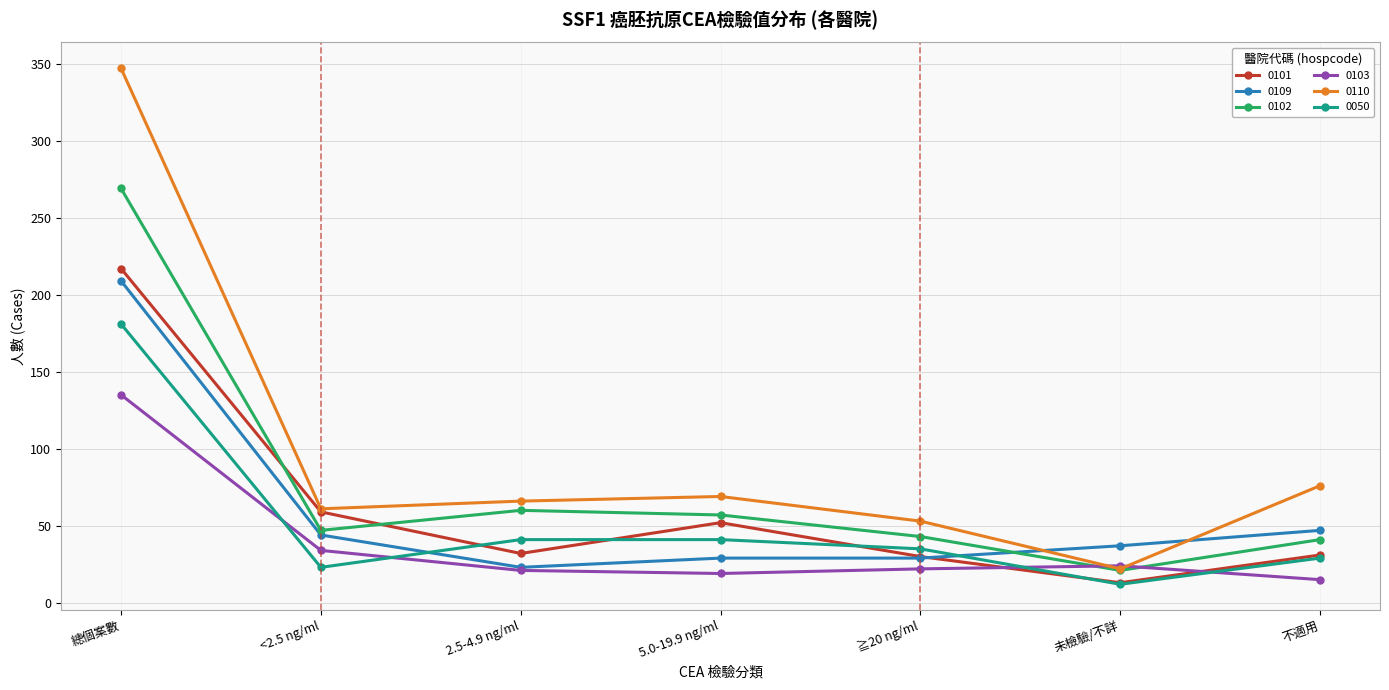

What is the approximate value of 0110 at 不適用?

76